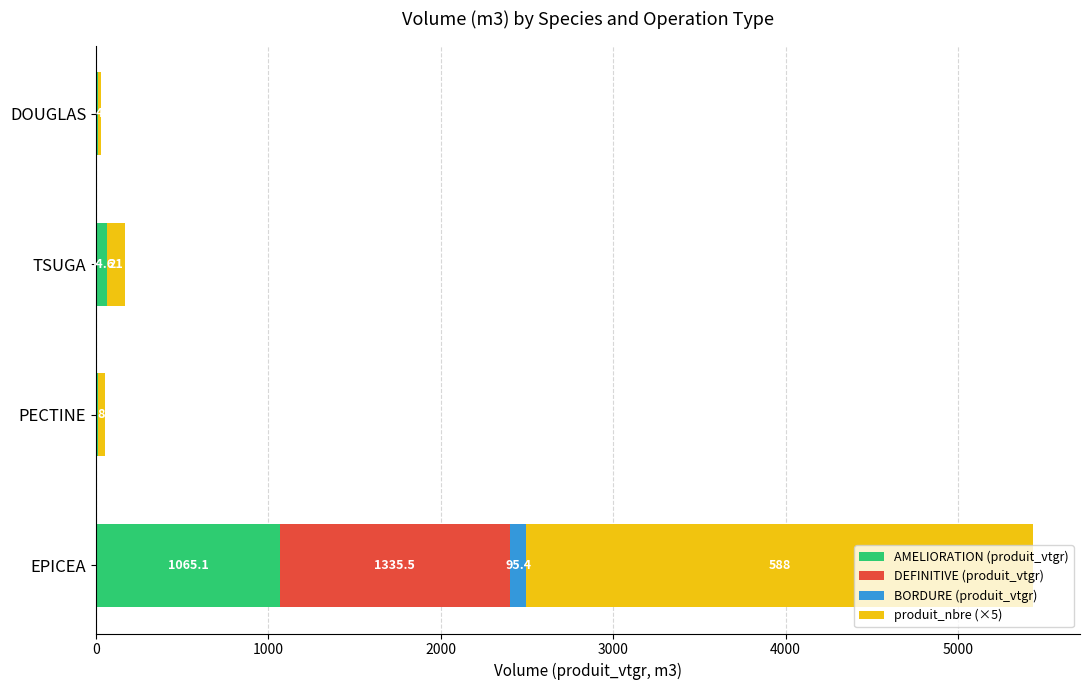

Is it true that AMELIORATION (produit_vtgr) equals 1065.1 at EPICEA?

True